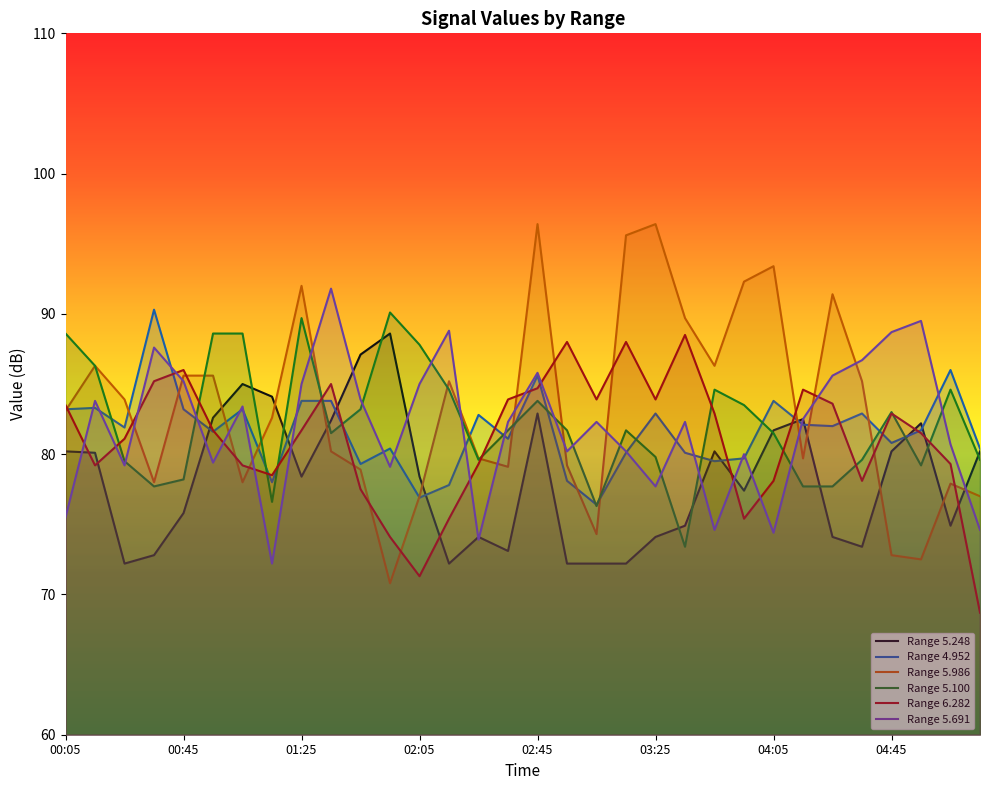

At which category is the sum across all series the highest?

02:45